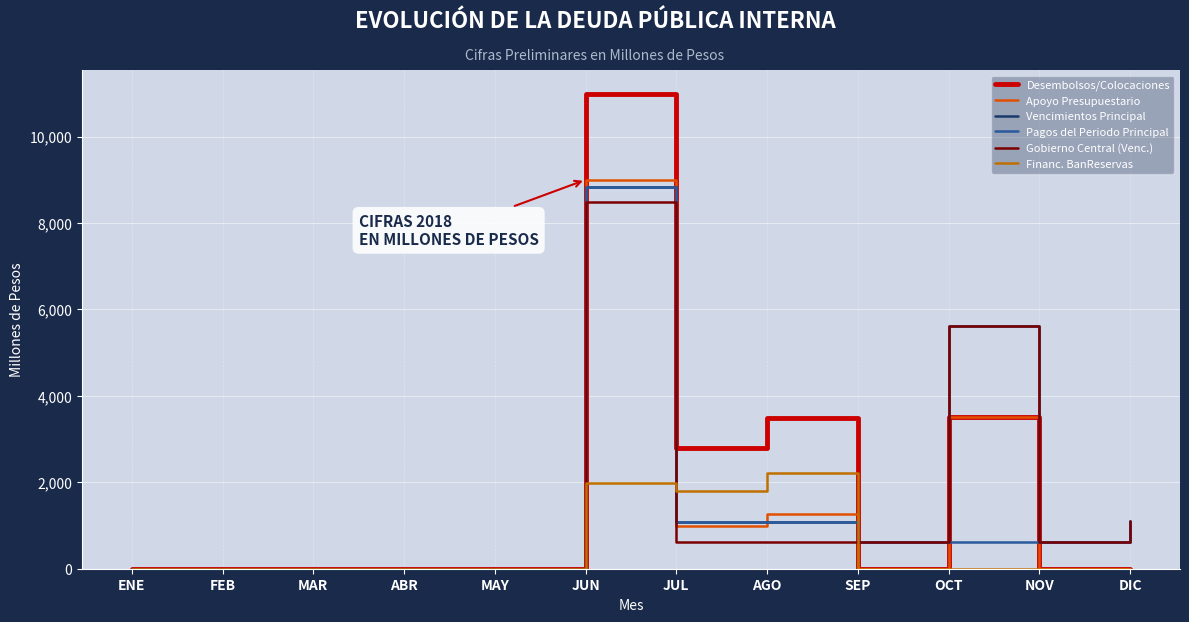

At which label does Desembolsos/Colocaciones reach its peak?

JUN